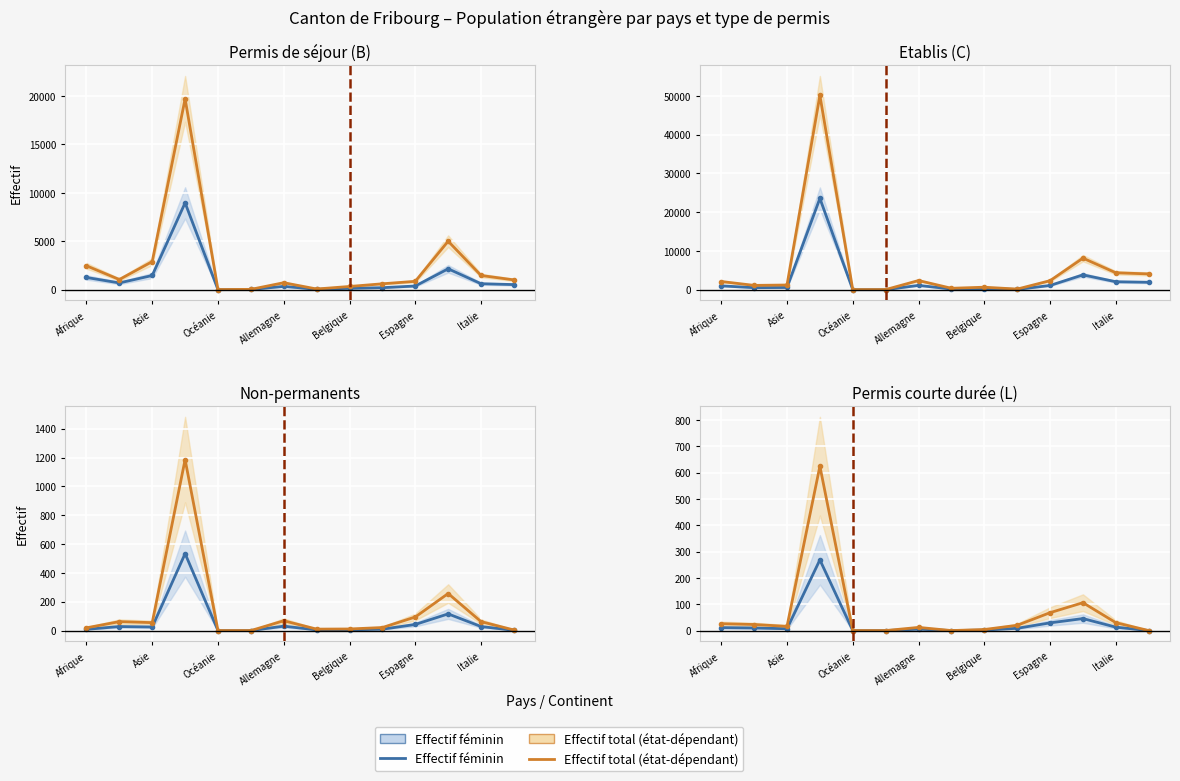

The value of Effectif féminin at Allemagne is 268.8. True or false?

True